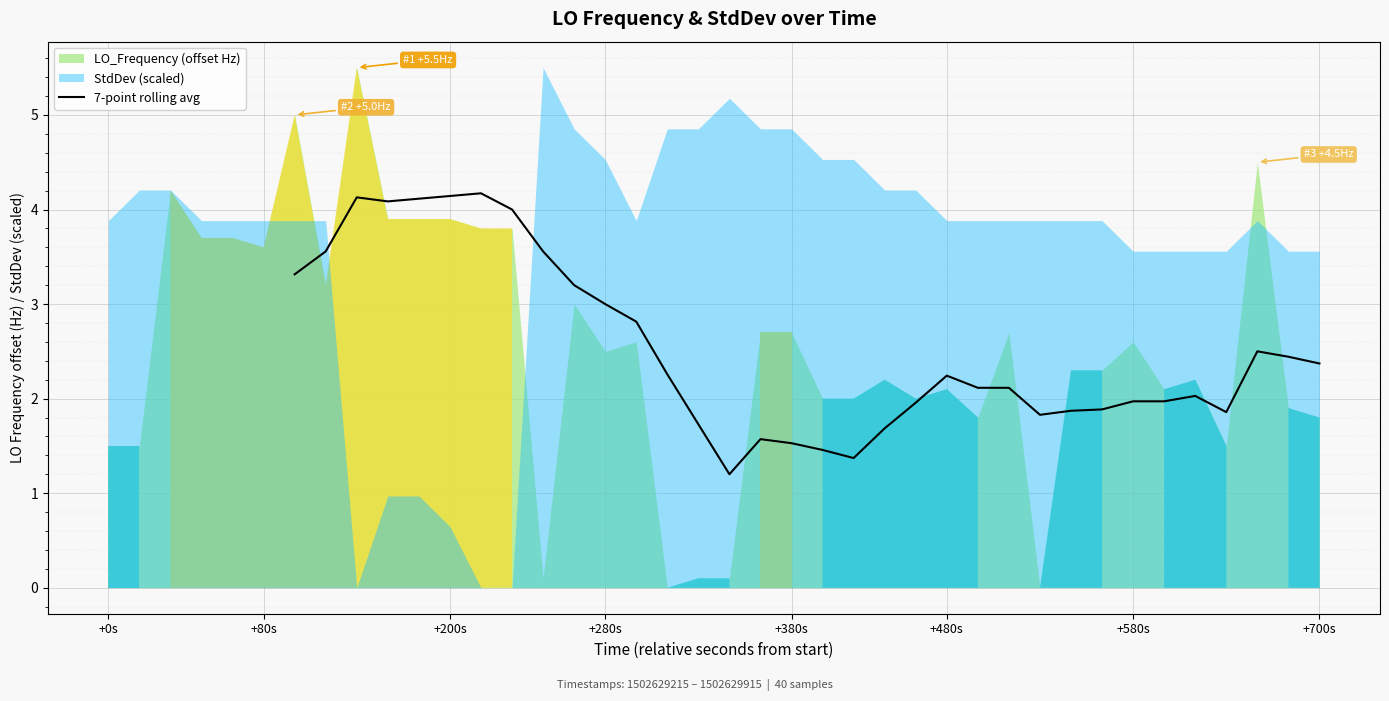

What is the maximum value for 7-point rolling avg?

4.2